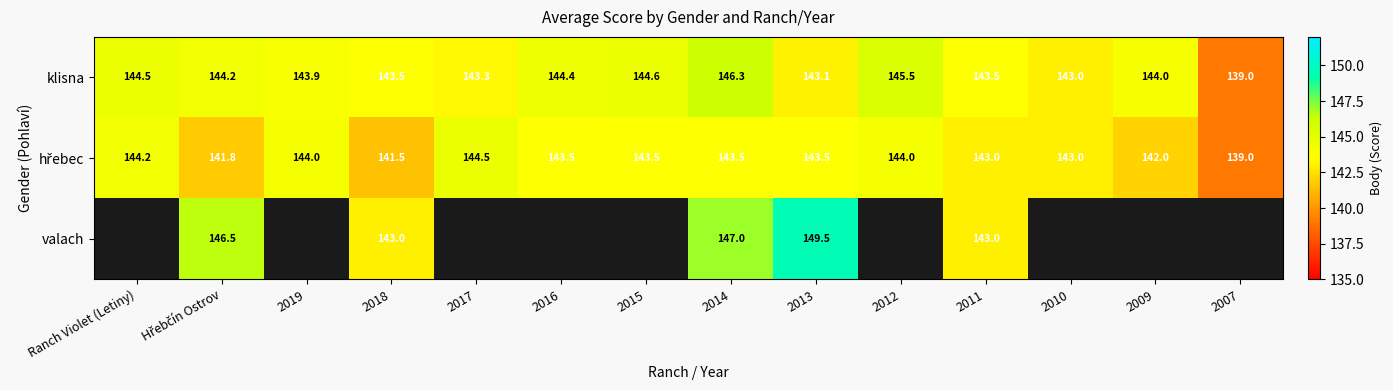

True or false: valach has a value of 39.1 at 2014.

False